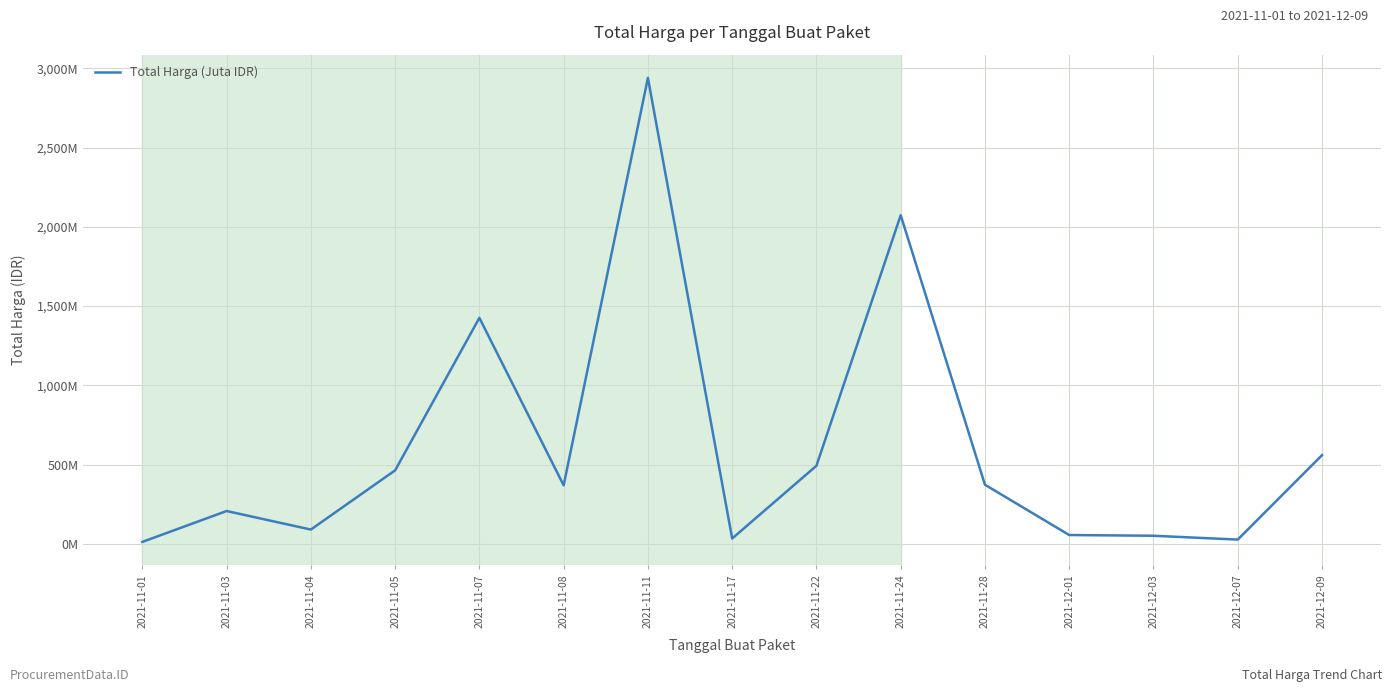

Does the chart display data point markers on the line(s)?

No